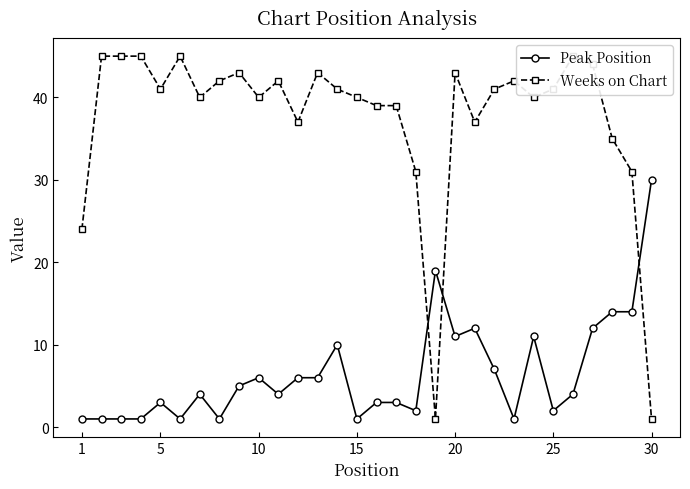

Which category has the lowest value across all series?

1